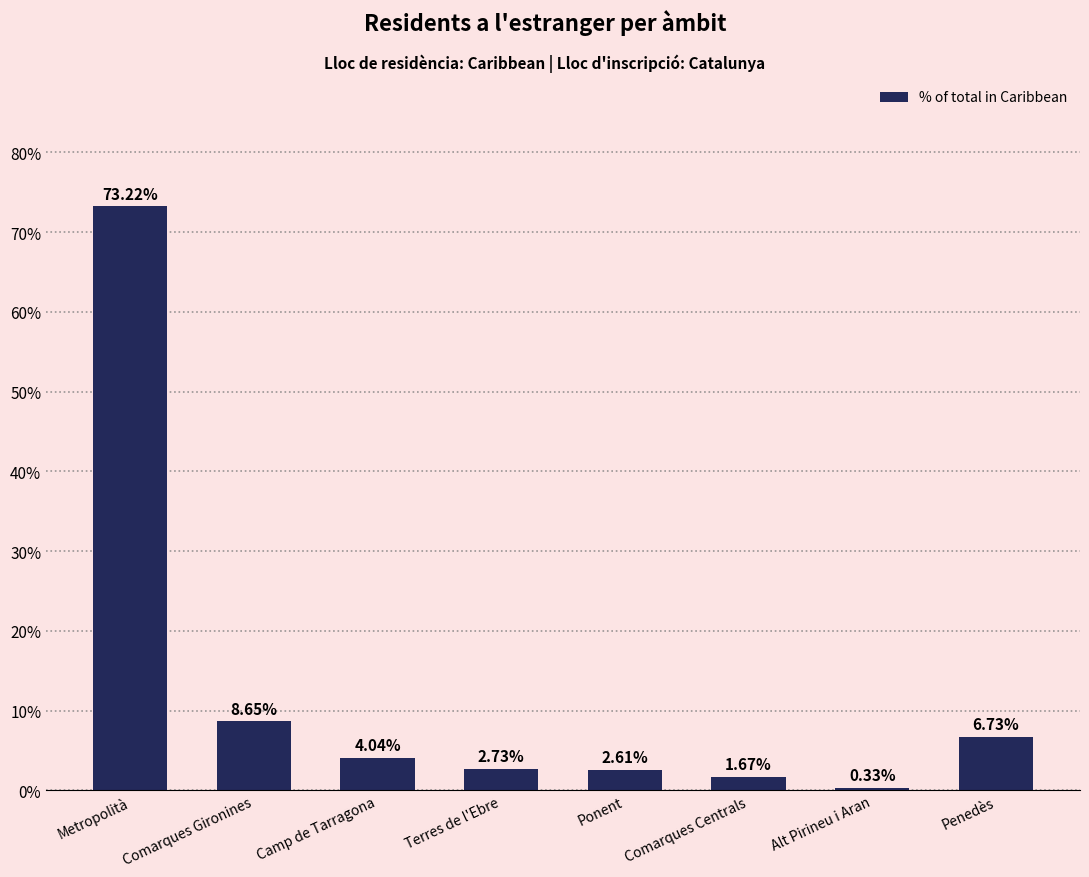

At which category does the chart reach its peak across all series?

Metropolità